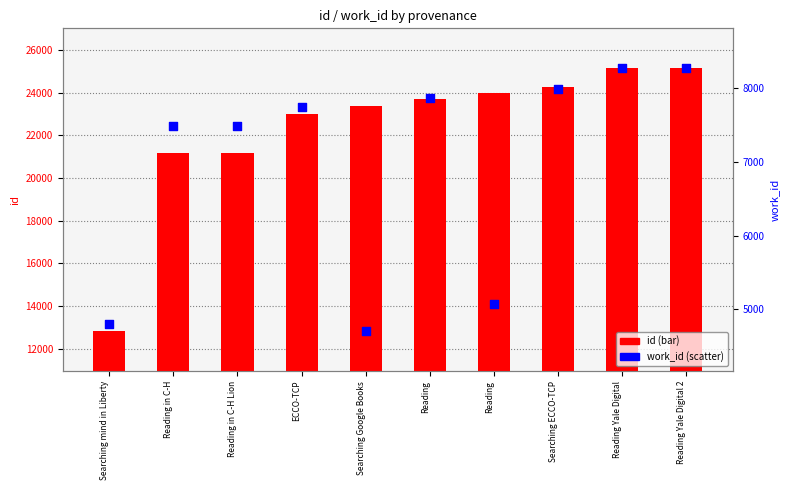

What is the total value across all series at Reading?

31581